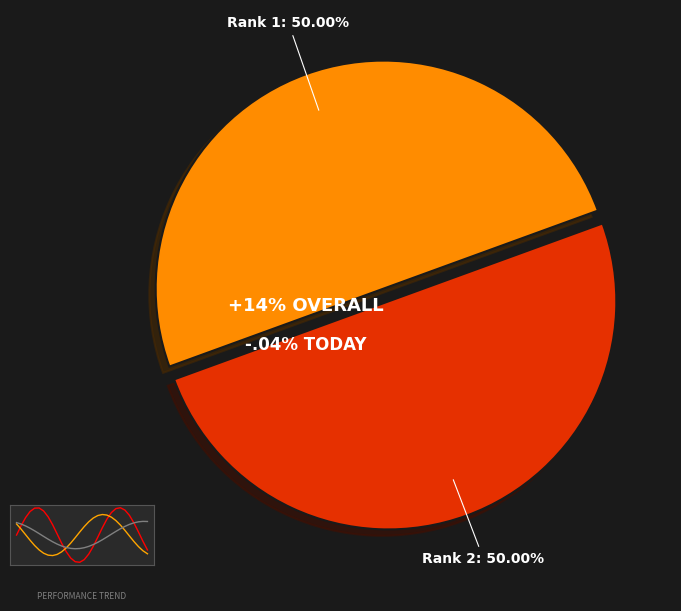

Count the number of slices in the pie.

2